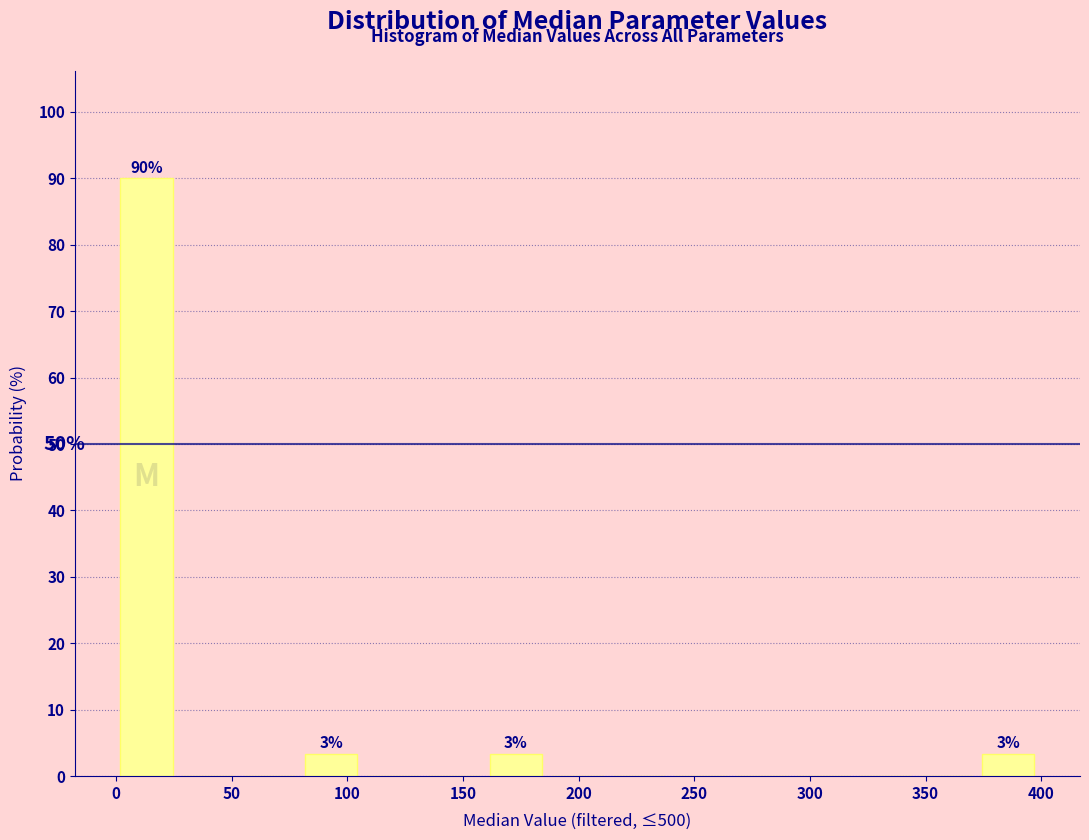

Which range on the x-axis has the tallest bar?

0 to 25